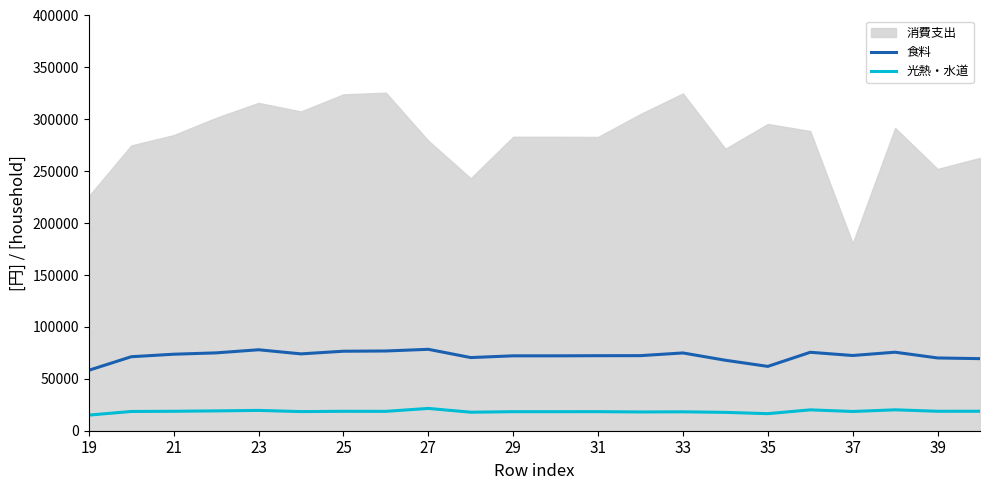

True or false: 光熱・水道 and 食料 cross at least once.

False